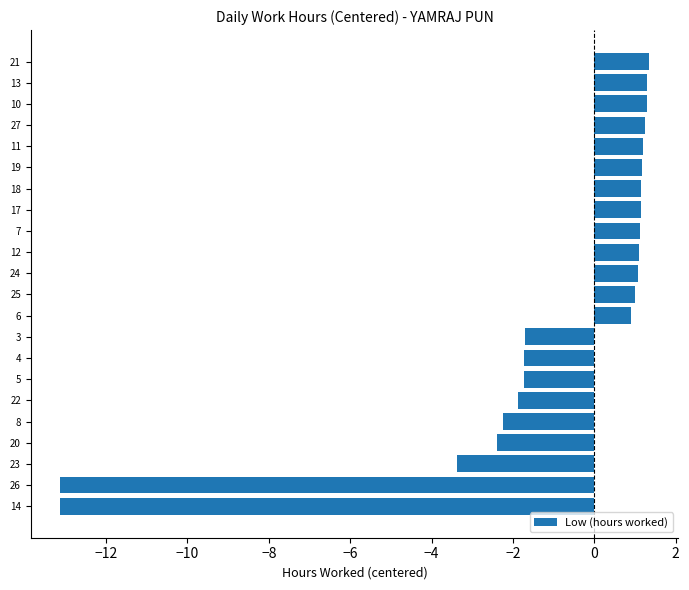

The chart shows a value of 0.8 at 20. True or false?

False